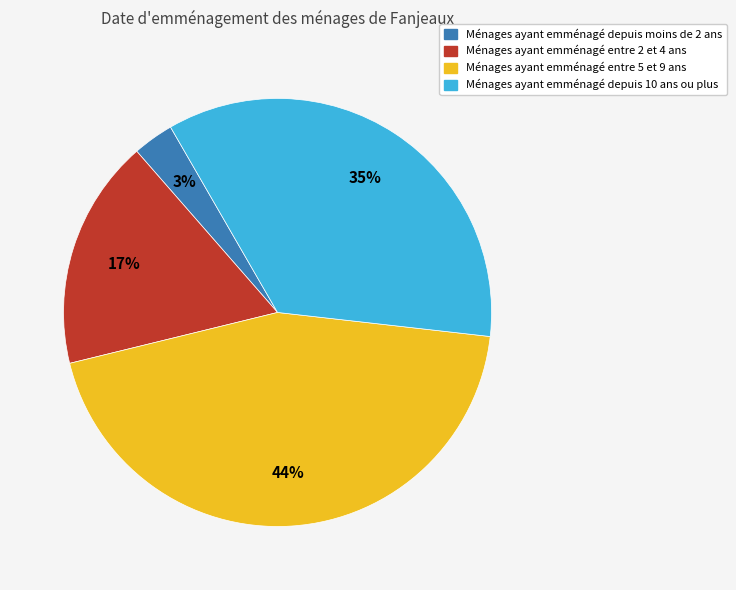

How many slices are in this pie chart?

4